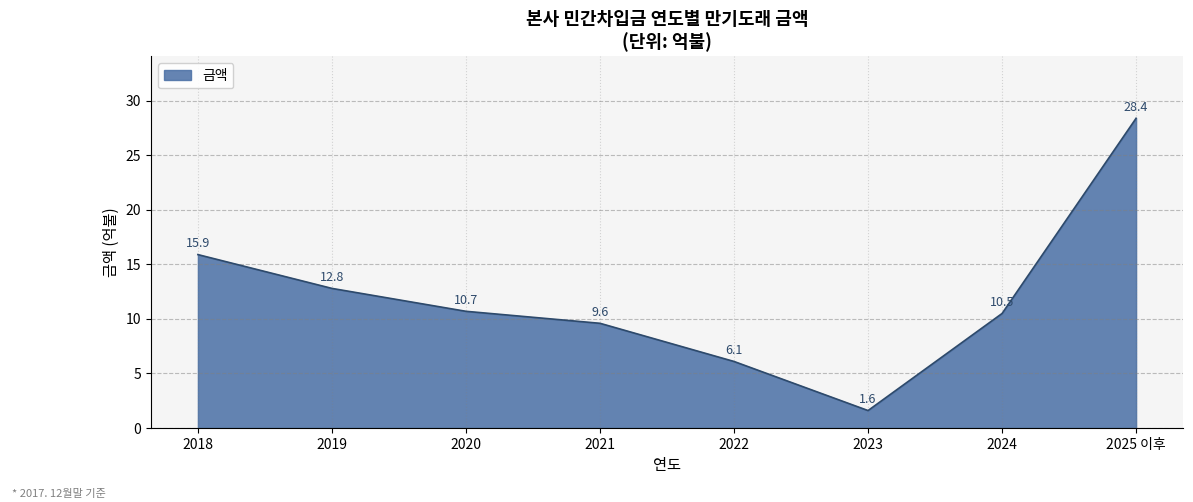

Reading left to right, list all the values displayed in this chart.

2018=15.9	2019=12.8	2020=10.7	2021=9.6	2022=6.1	2023=1.6	2024=10.5	2025 이후=28.4